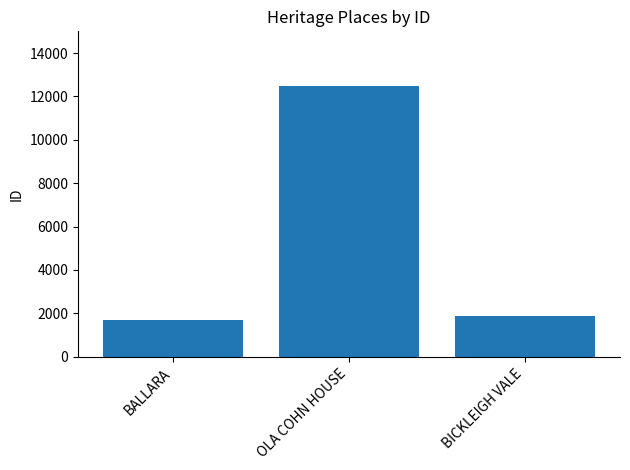

What is the change in value from OLA COHN HOUSE to BICKLEIGH VALE?

-10643